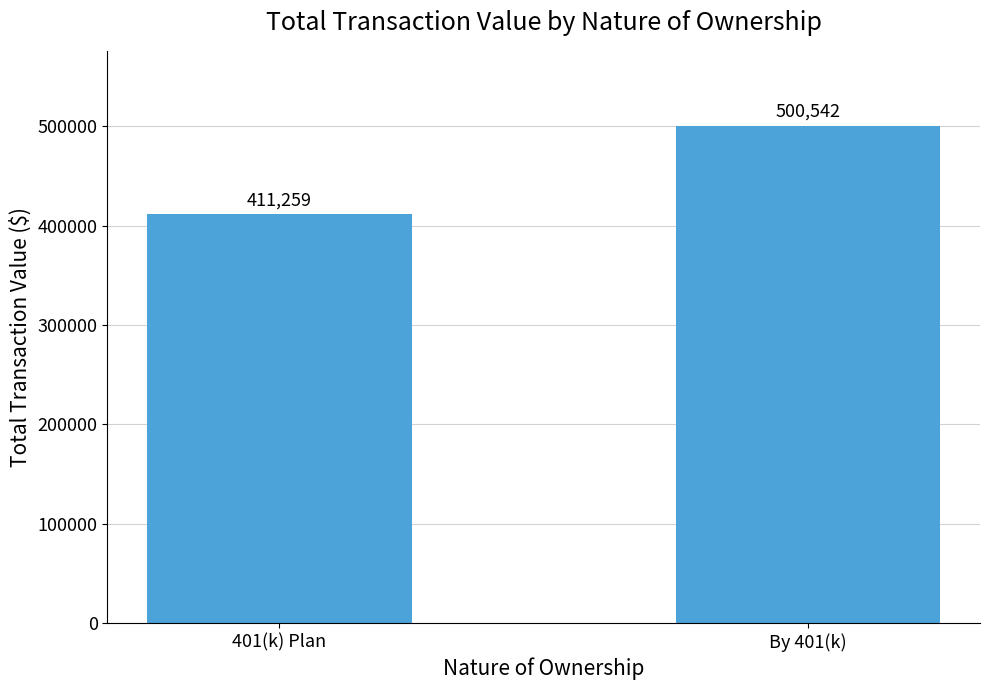

Is it true that the value at 401(k) Plan is 256328?

False